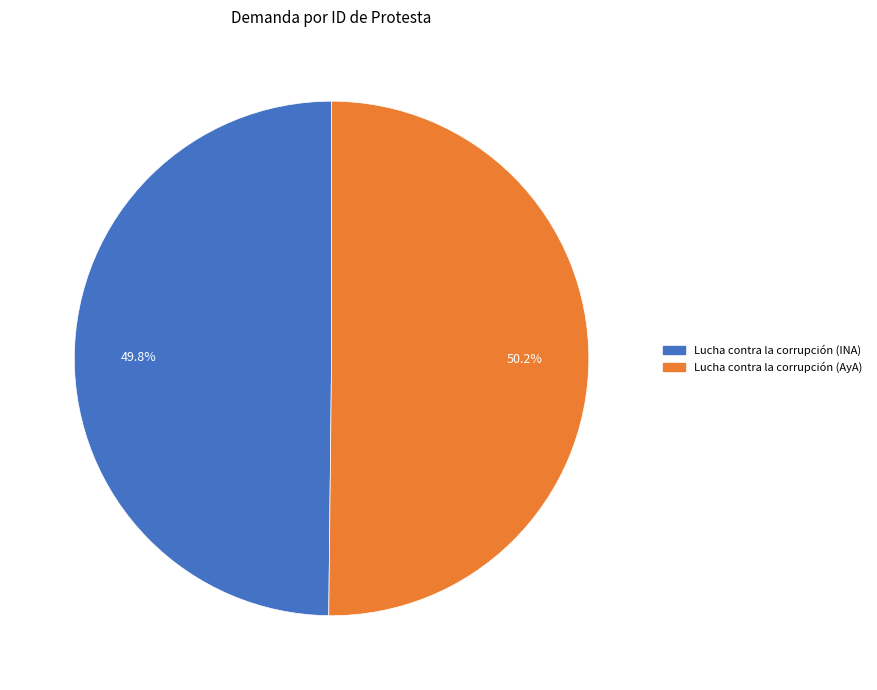

Is it true that Lucha contra la corrupción (AyA) is 65% of the pie?

False